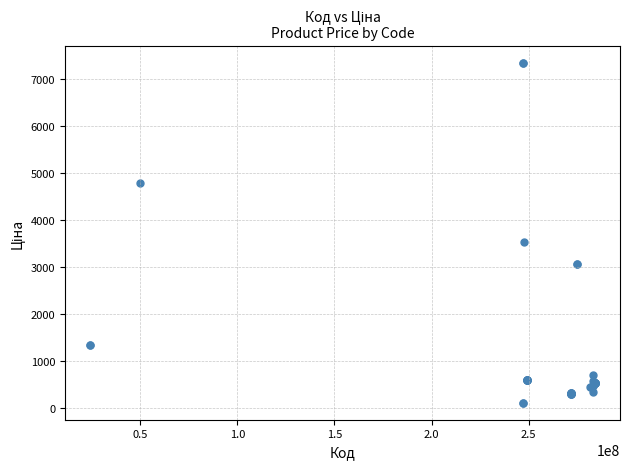

What Y value in the scatter plot is closest to 3735?

3533.1